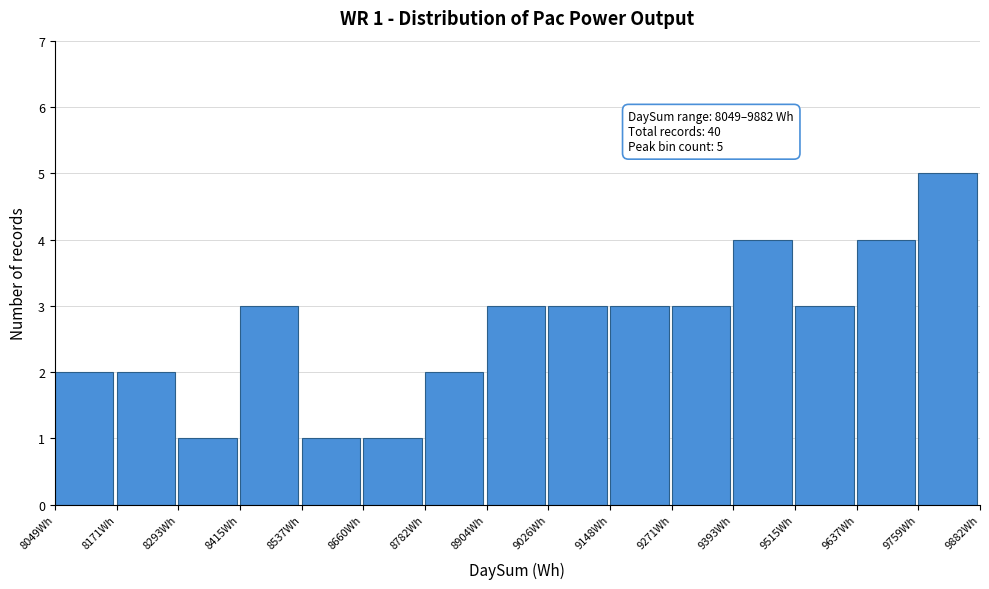

Over which range of the x-axis is the bar tallest?

9760 to 9880